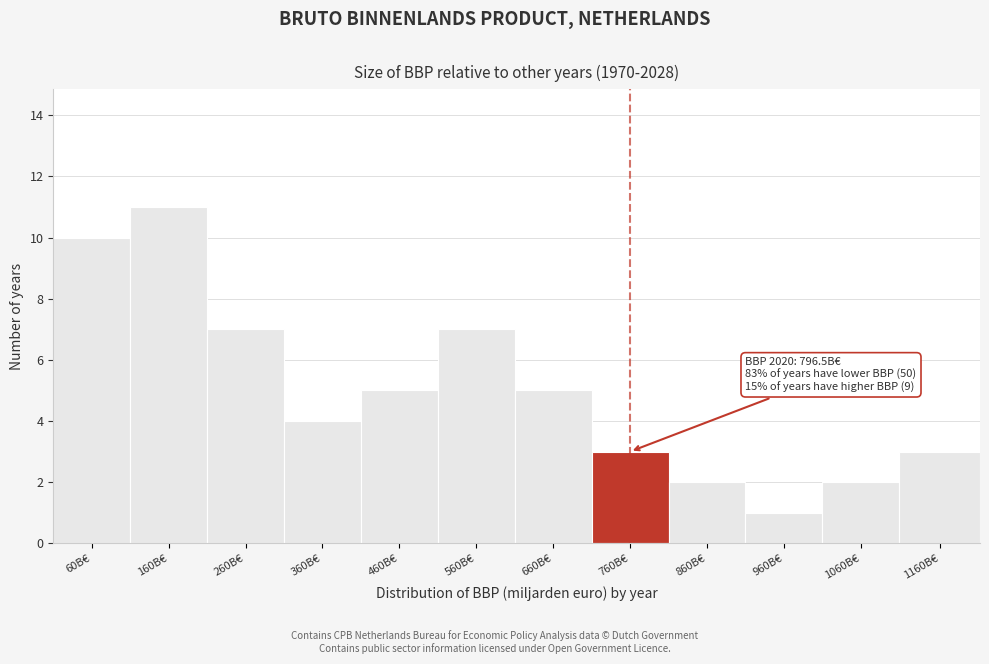

Reading left to right, transcribe all the data shown in this chart.

10	11	7	4	5	7	5	3	2	1	2	3